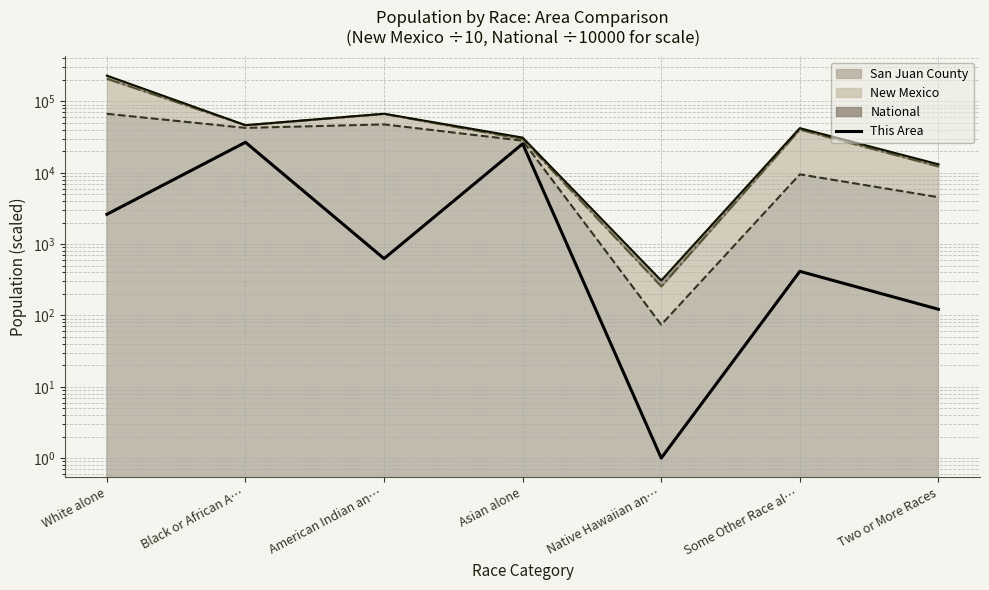

What is the ratio of the value at Some Other Race al… to the value at Native Hawaiian an…?

415.0